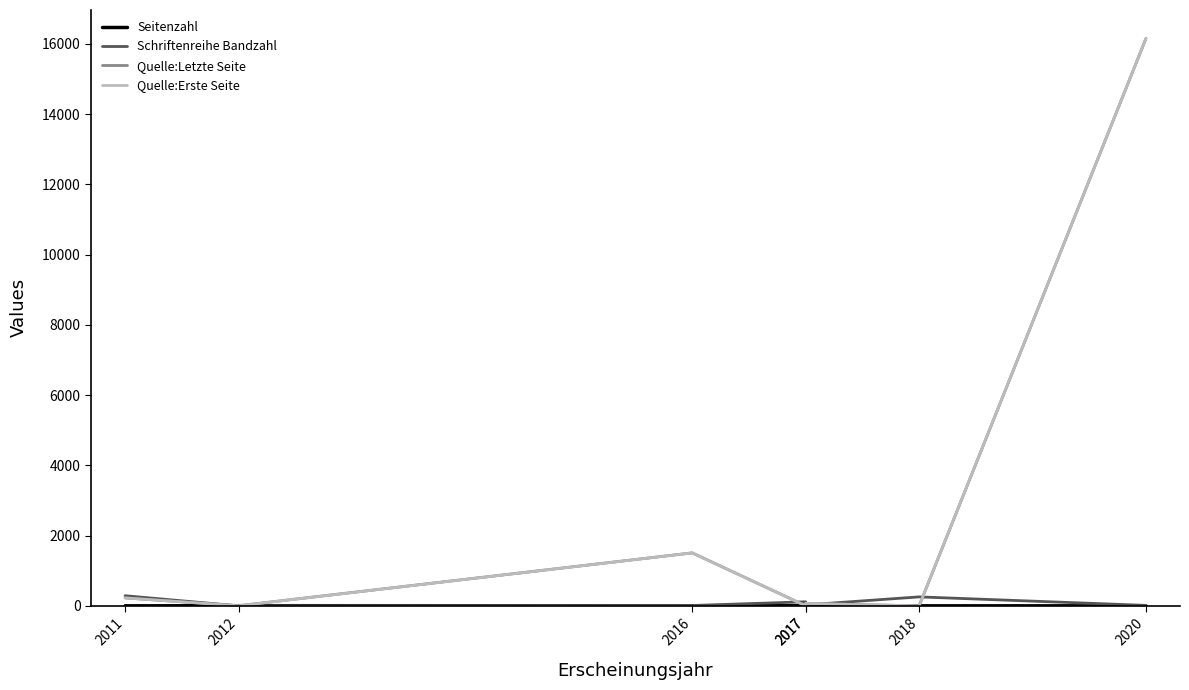

At which category does the chart reach its minimum across all series?

2012